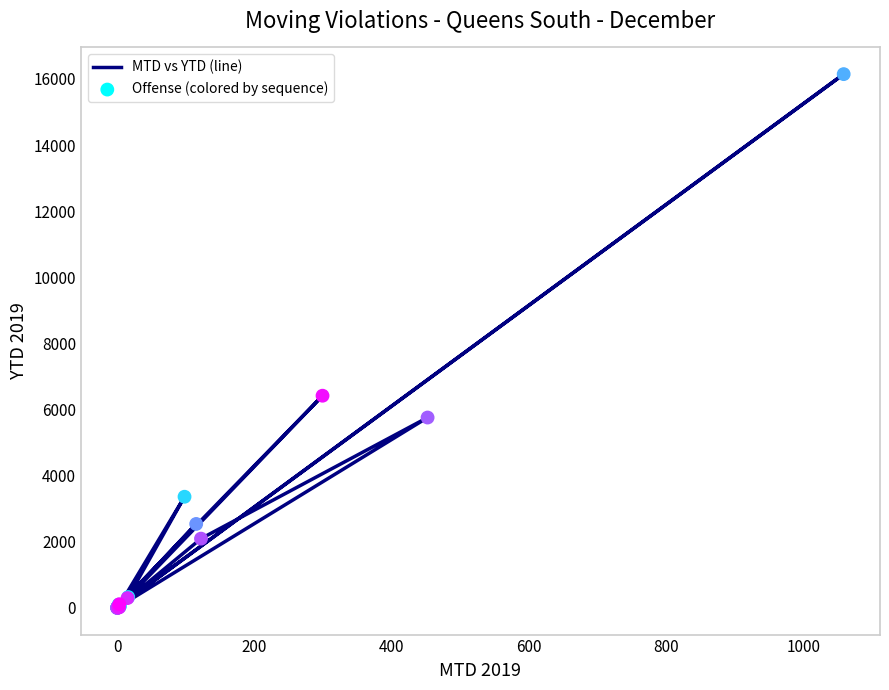

Which series reaches the maximum Y coordinate?

MTD vs YTD (line)